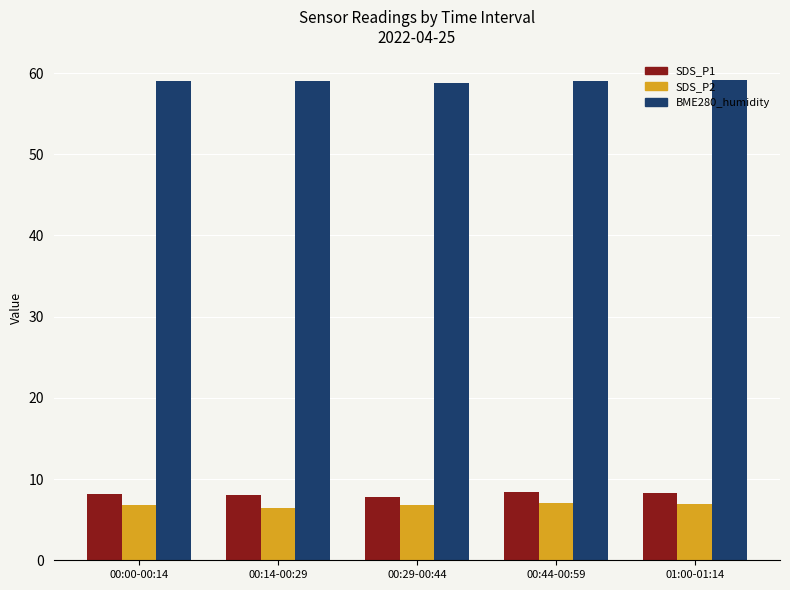

What is the difference between the SDS_P2 values at 00:00-00:14 and 01:00-01:14?

0.1